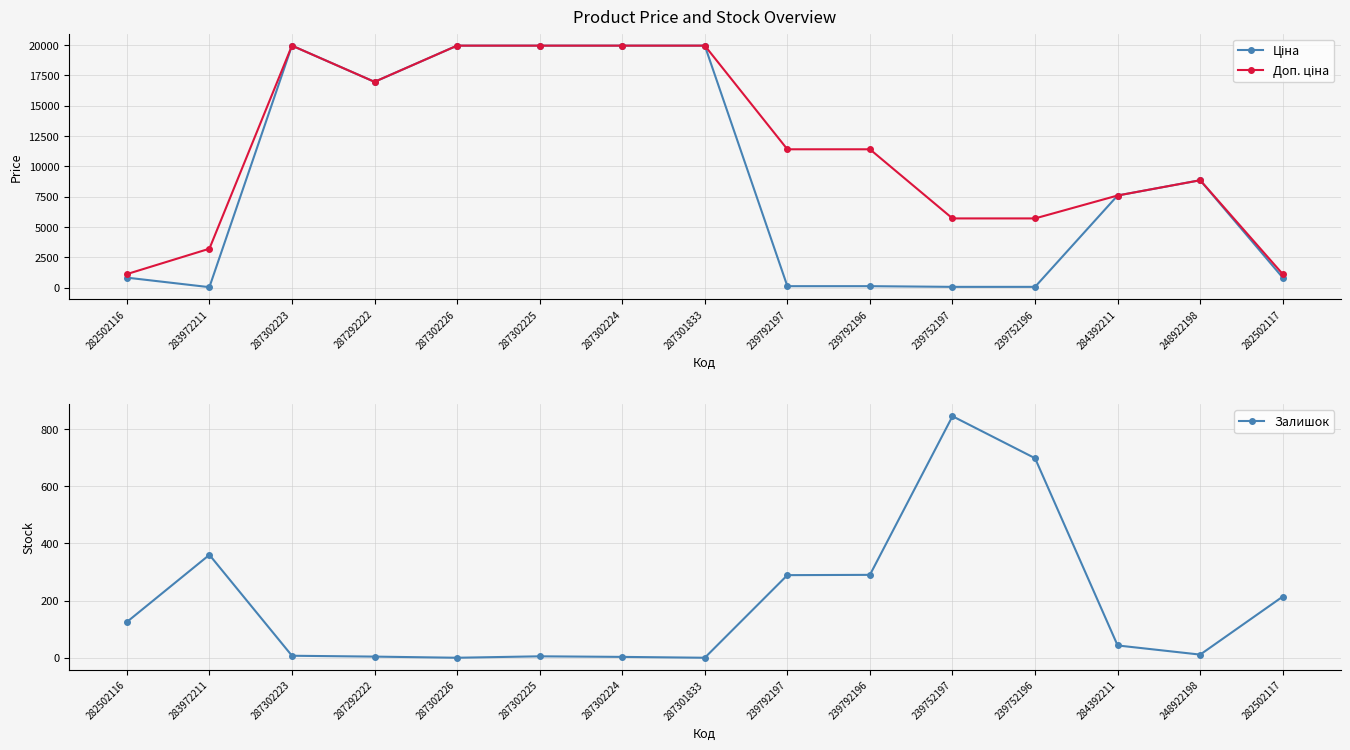

True or false: Ціна and Доп. ціна cross at least once.

False